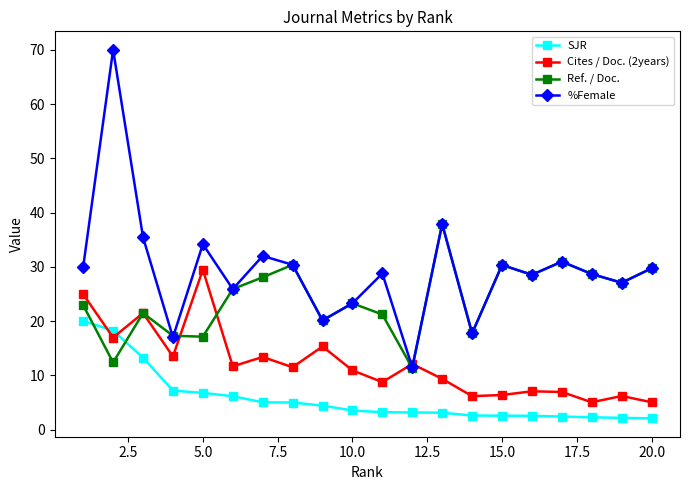

Rank the series by their maximum value, from highest to lowest.

%Female, Ref. / Doc., Cites / Doc. (2years), SJR